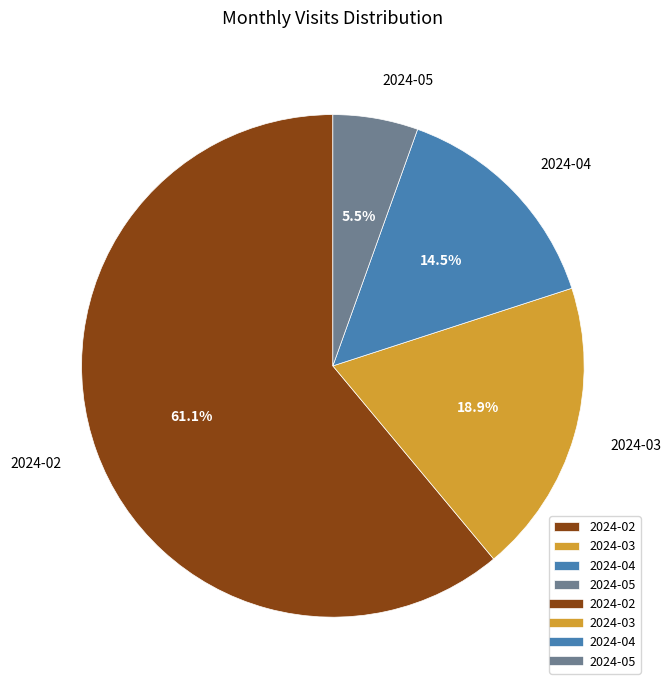

Combined, do 2024-05 and 2024-04 account for over 50%?

No